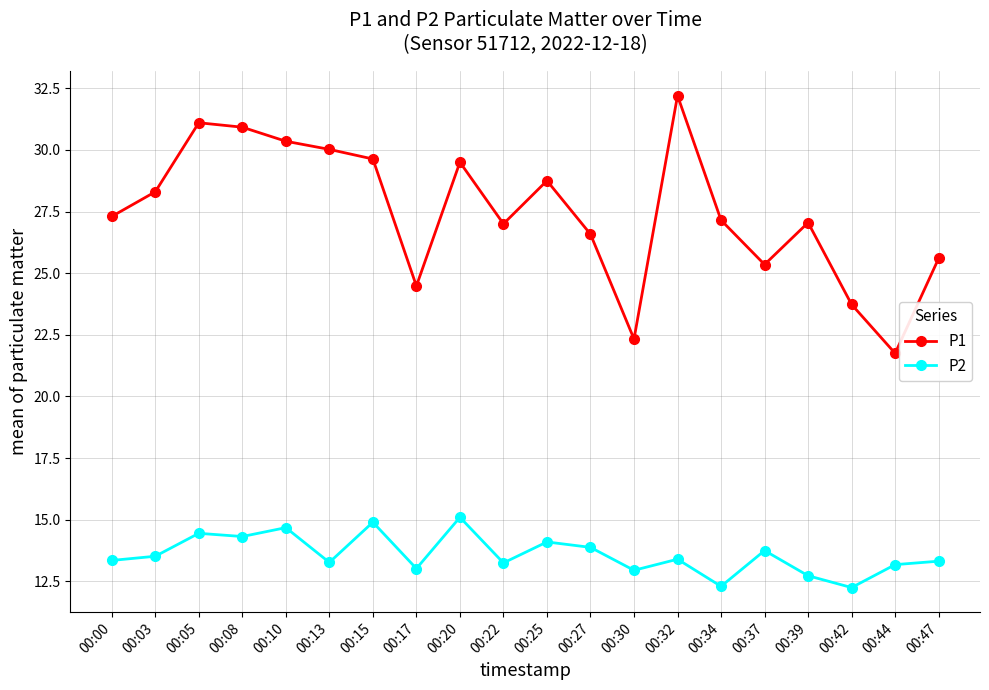

At which label does P1 first exceed 27?

00:00